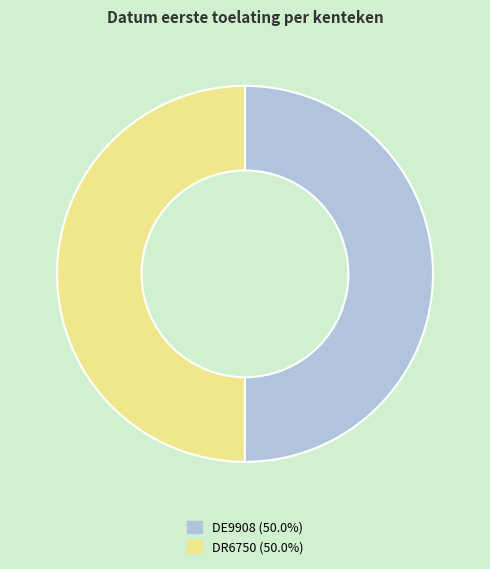

True or false: DR6750 accounts for 50% of the total.

True